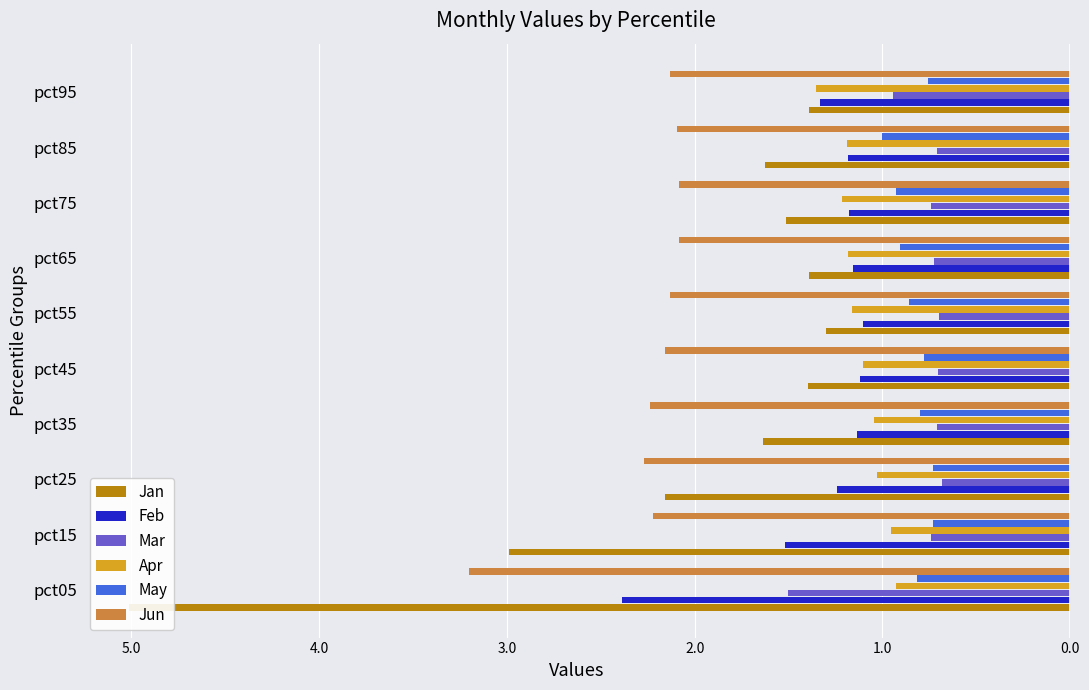

What is the difference between the second highest and second lowest values in the Jun series?

0.2